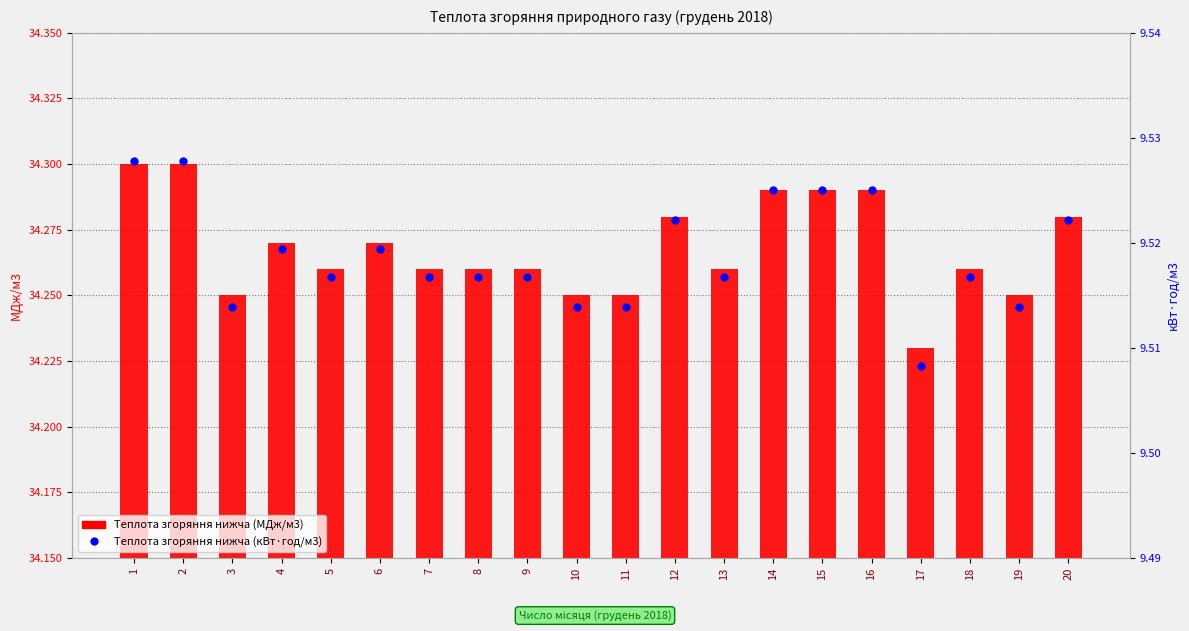

At which category is the sum across all series the highest?

1